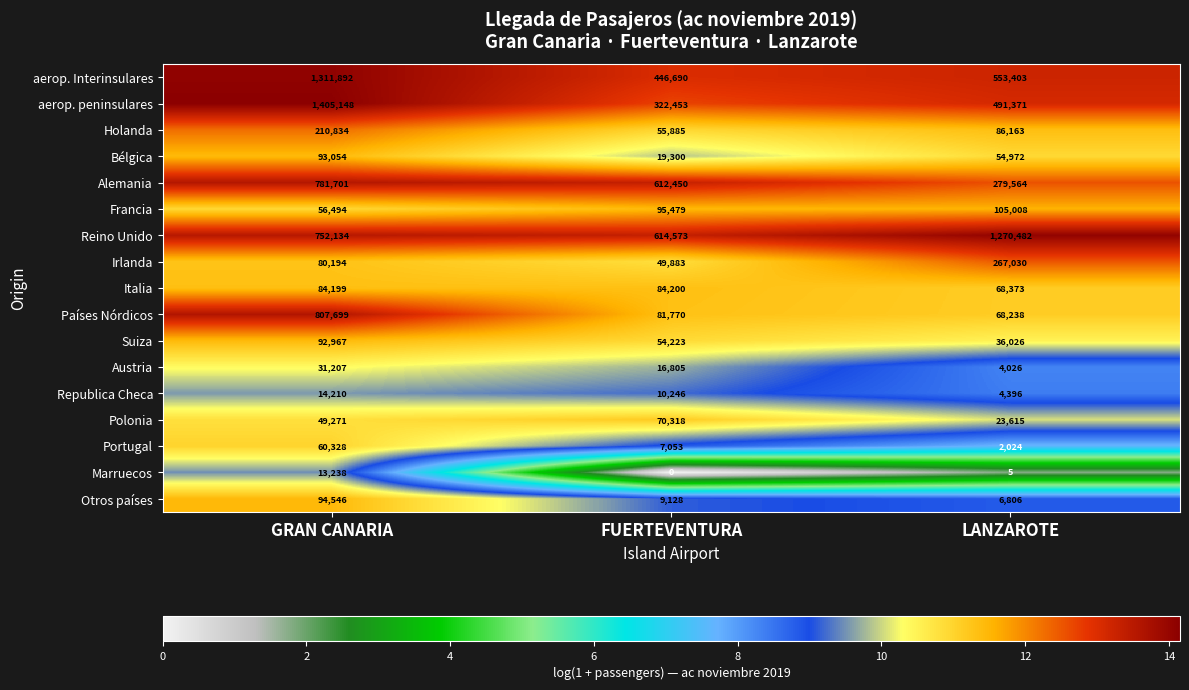

What is the average value of the Holanda series?

117627